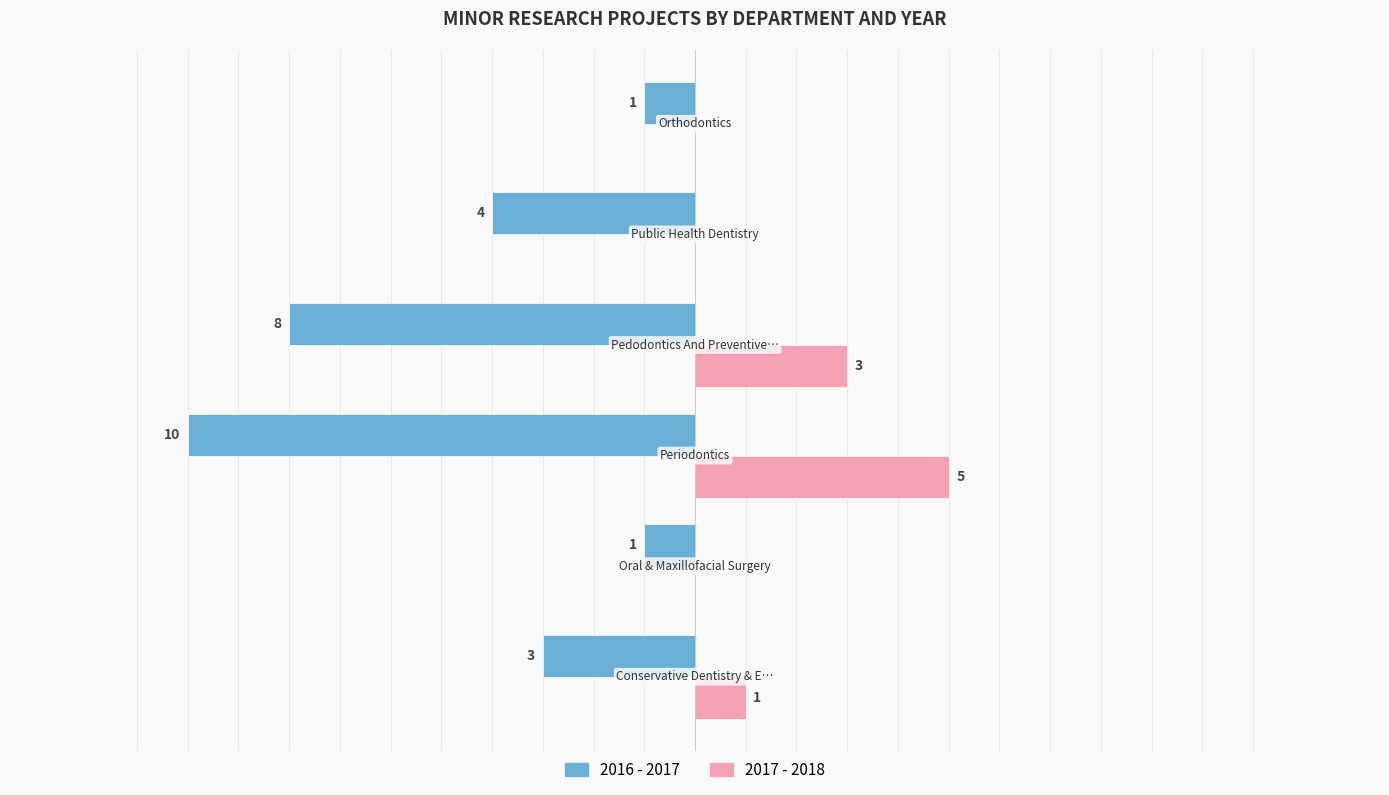

Which series has the largest total across all categories?

2017 - 2018